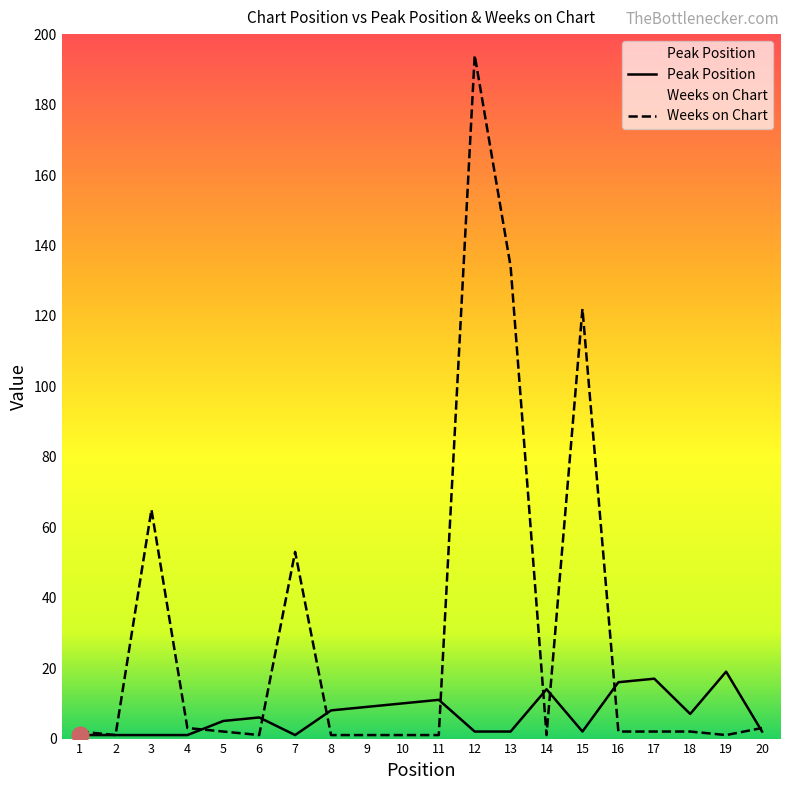

Reading left to right, transcribe all the data shown in this chart.

Peak Position: 1	1	1	1	5	6	1	8	9	10	11	2	2	14	2	16	17	7	19	2
Weeks on Chart: 2	1	65	3	2	1	53	1	1	1	1	194	134	1	122	2	2	2	1	3